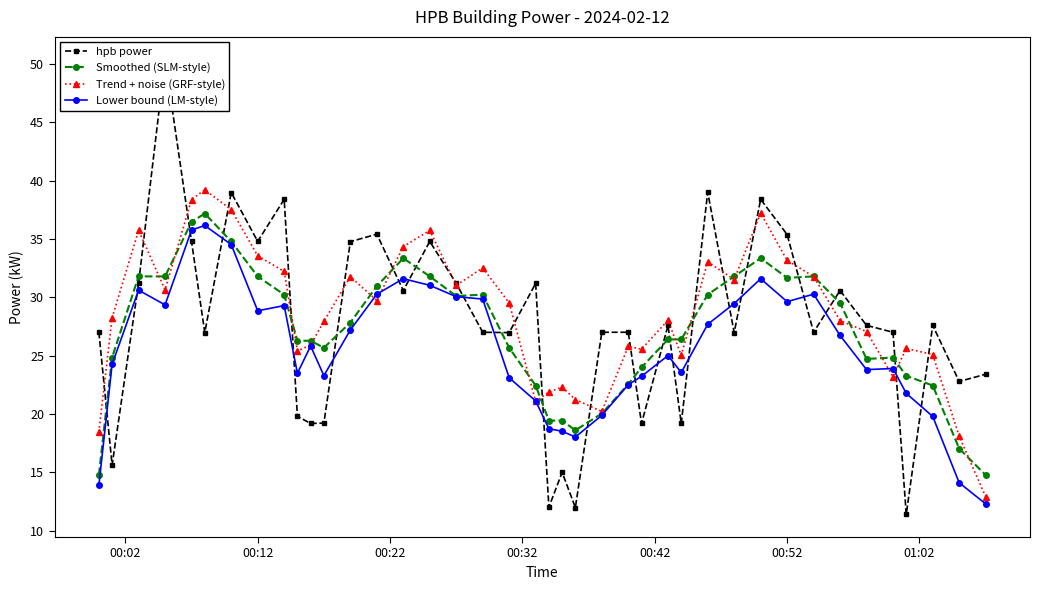

What is the sum of the Trend + noise (GRF-style) values at 01:02 and 19?

58.6